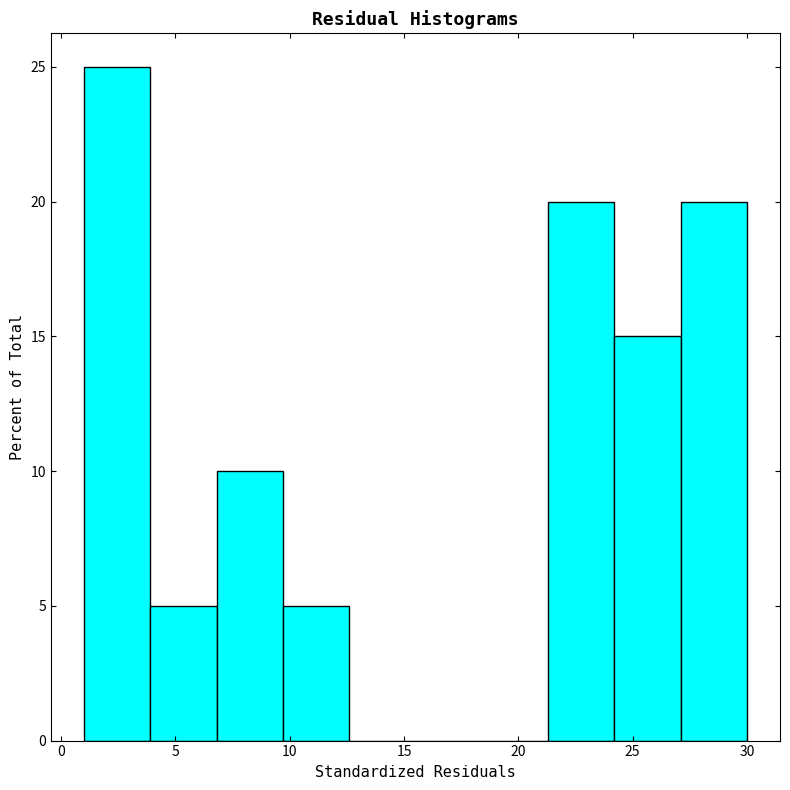

Which range on the x-axis has the tallest bar?

1.0 to 3.9